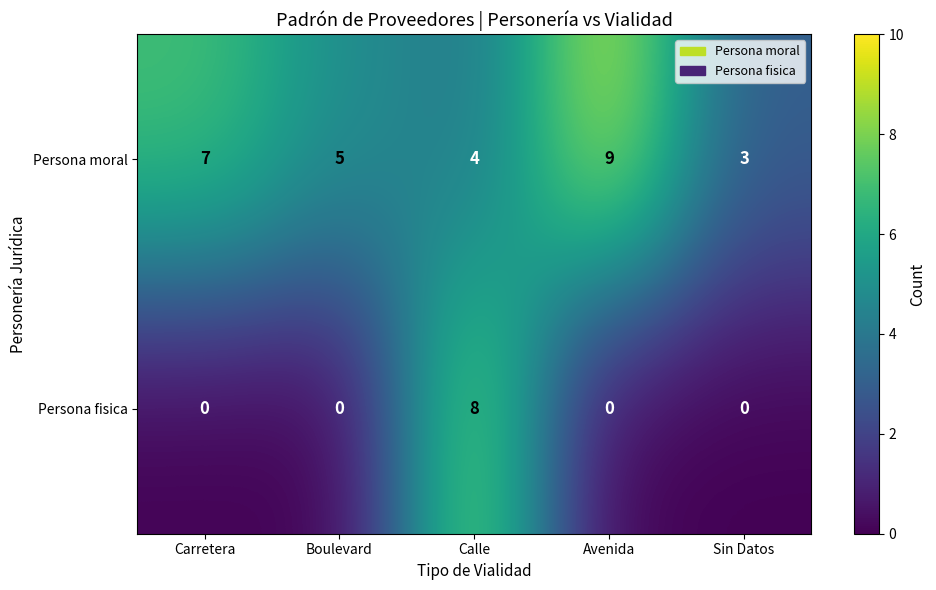

Which series has the largest total across all categories?

Persona moral